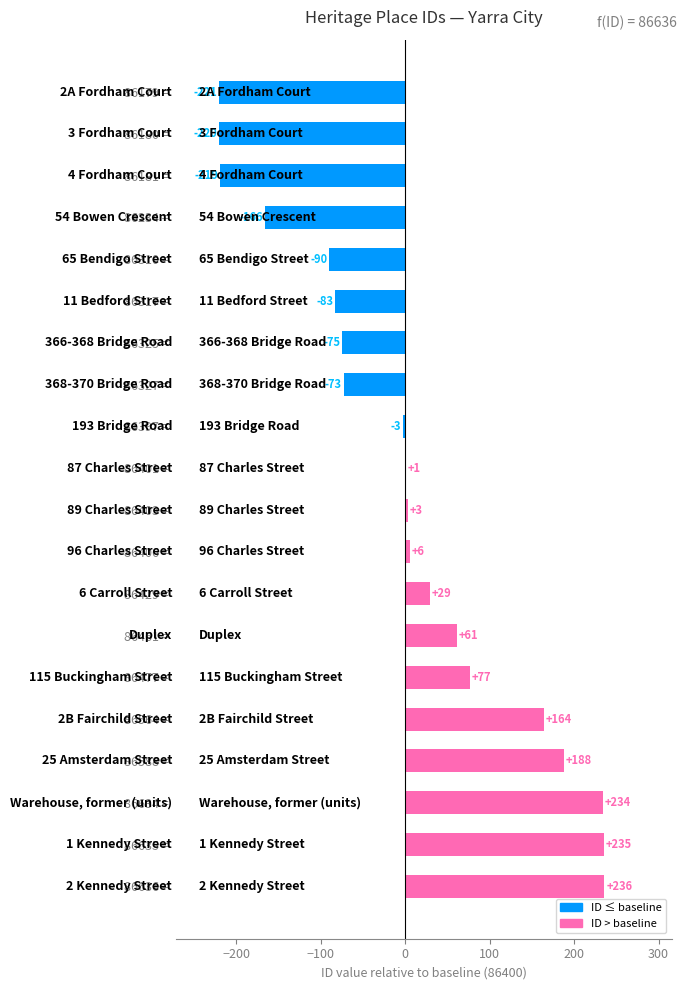

Count the number of categories in the chart.

20